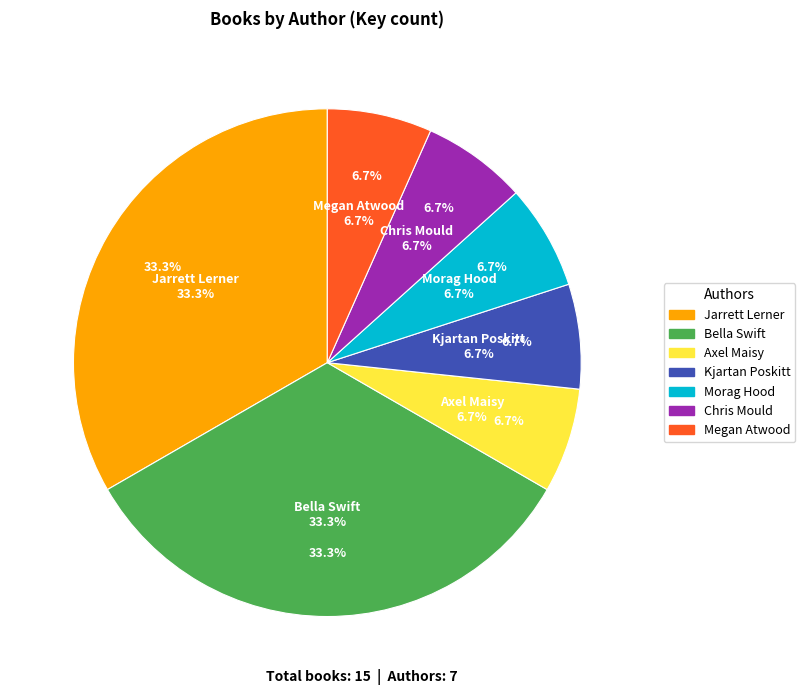

What percentage is the Morag Hood slice, to the nearest percent?

7%